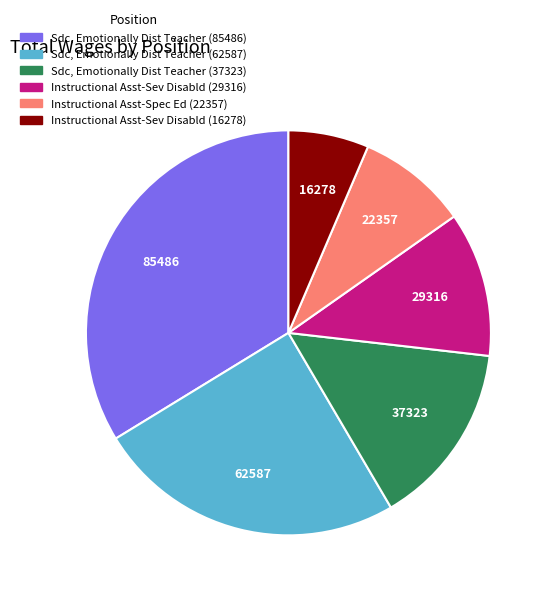

Between Instructional Asst-Spec Ed (22357) and Sdc, Emotionally Dist Teacher (37323), which is larger?

Sdc, Emotionally Dist Teacher (37323)